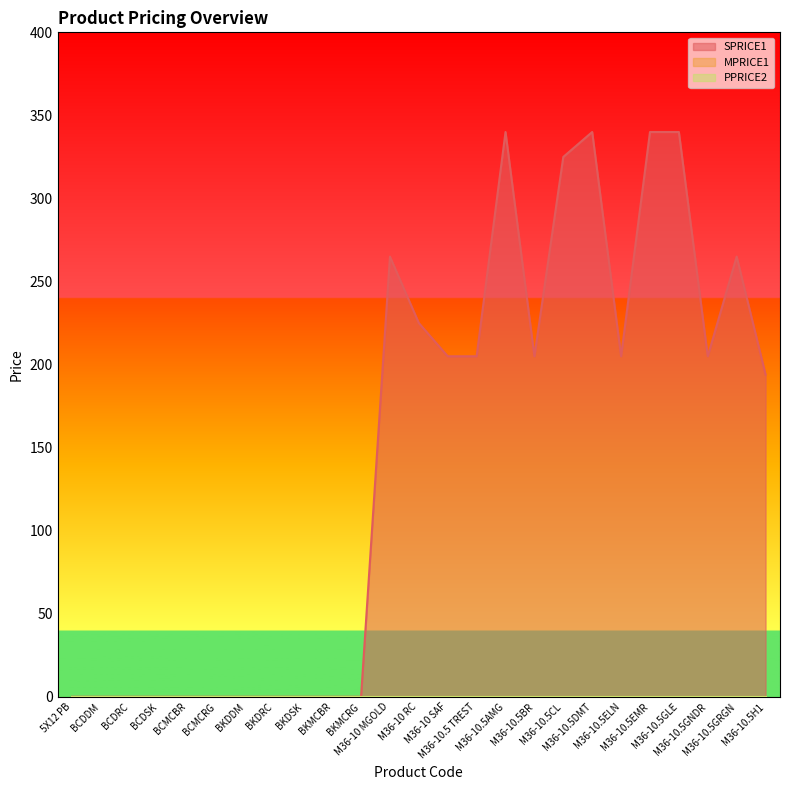

What is the label of the 10th point from the left?

BKMCBR